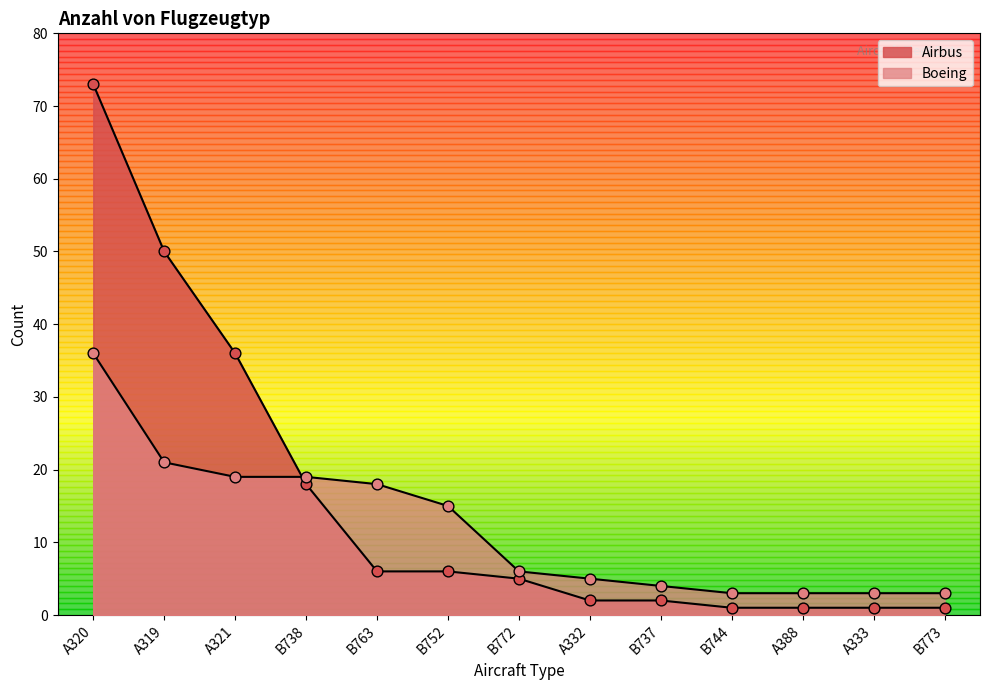

At which category is the sum across all series the highest?

A320